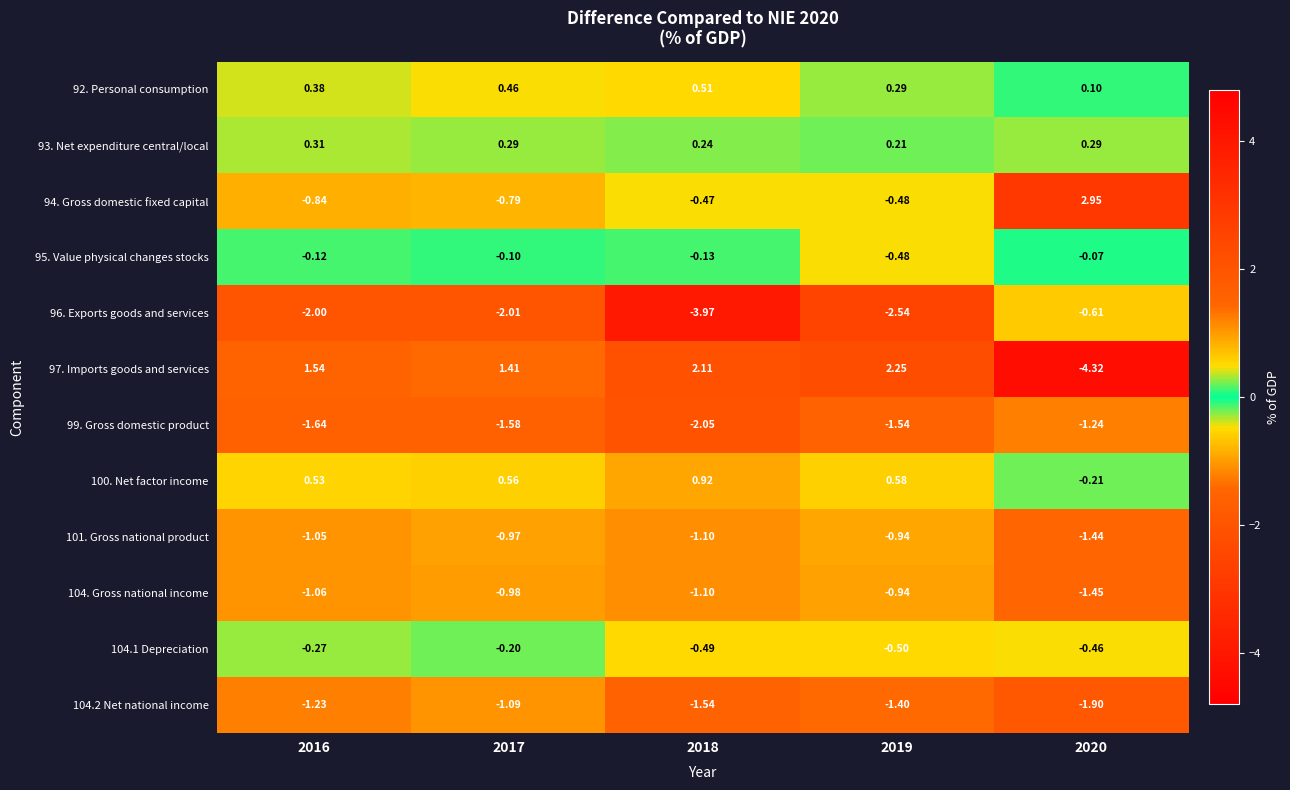

Is the value of 94. Gross domestic fixed capital at 2020 greater than the value of 93. Net expenditure central/local at 2016?

Yes